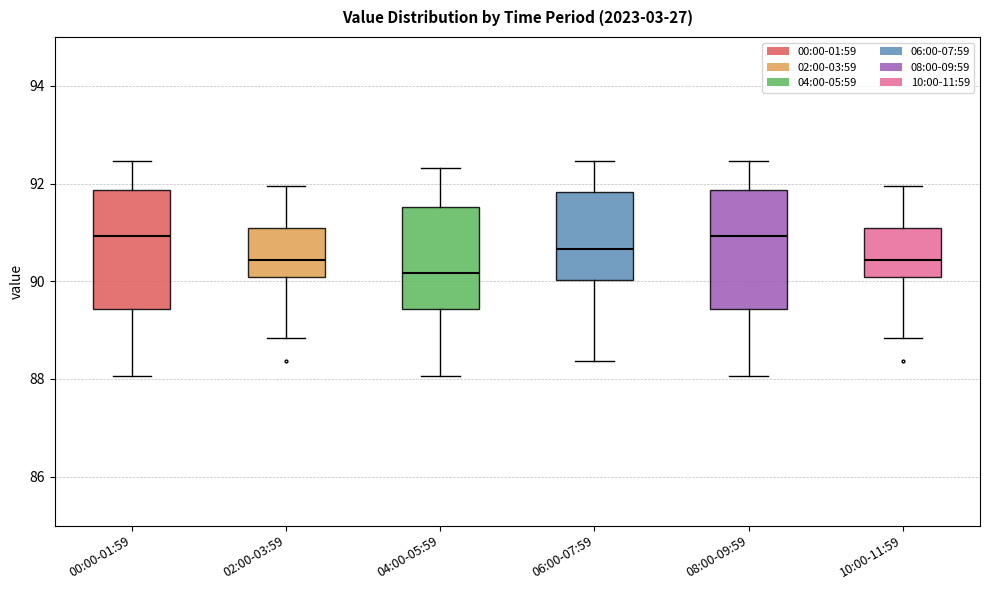

Reading left to right, read every box against the y-axis: the position of its median line, the range the box covers, and the ends of its whiskers. The values are not printed on the chart, so give them approximately, as read against the axis.

00:00-01:59: median 91.0, box 89.4 to 91.8, whiskers 88.0 to 92.4
02:00-03:59: median 90.4, box 90.0 to 91.0, whiskers 88.8 to 92.0
04:00-05:59: median 90.2, box 89.4 to 91.6, whiskers 88.0 to 92.4
06:00-07:59: median 90.6, box 90.0 to 91.8, whiskers 88.4 to 92.4
08:00-09:59: median 91.0, box 89.4 to 91.8, whiskers 88.0 to 92.4
10:00-11:59: median 90.4, box 90.0 to 91.0, whiskers 88.8 to 92.0